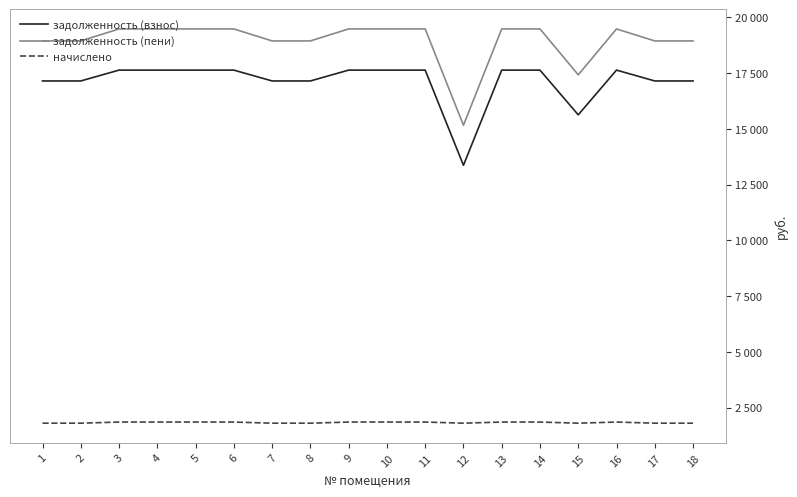

Which series has the largest total across all categories?

задолженность (пени)